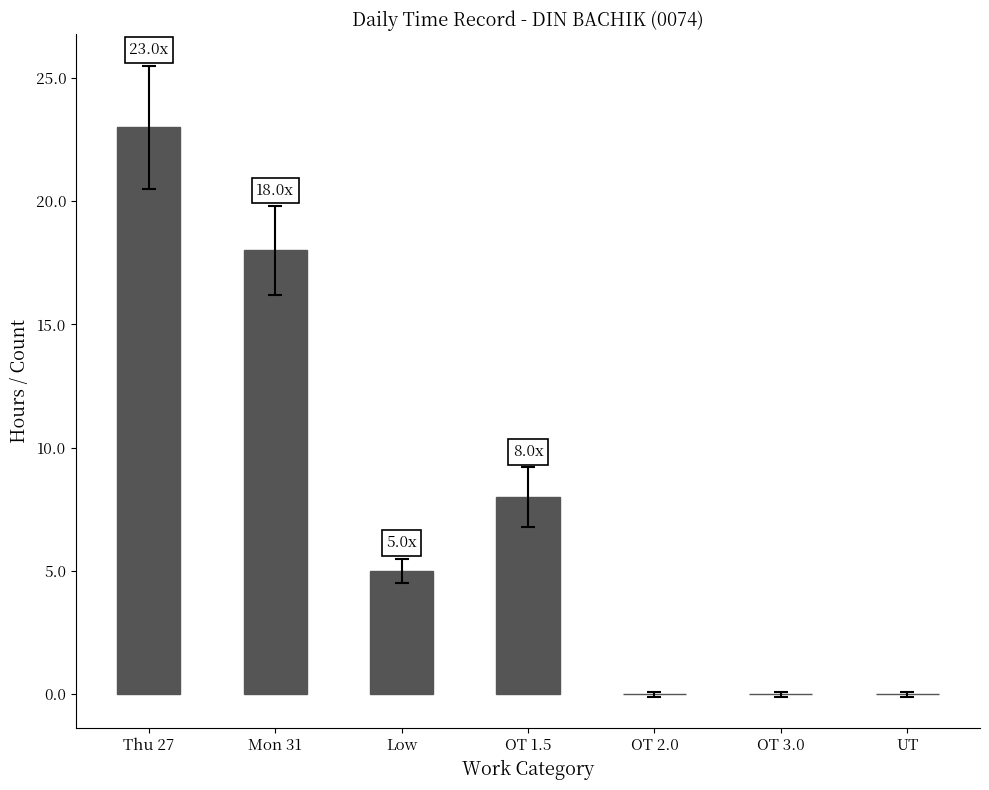

Is it true that the value at OT 3.0 is -10?

False